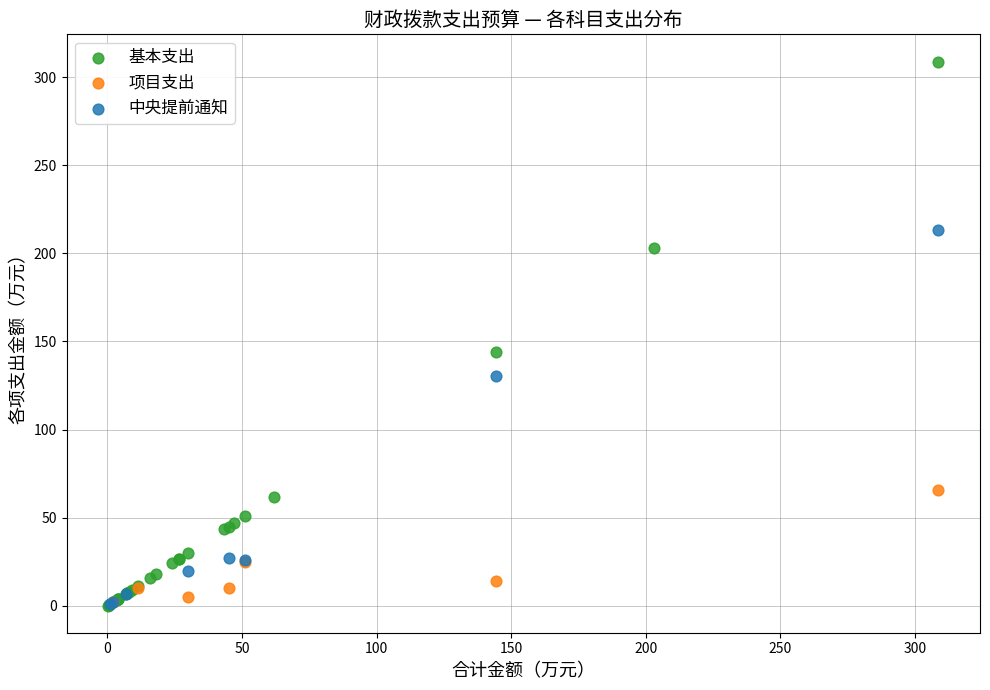

Which series has the widest spread of Y values?

基本支出